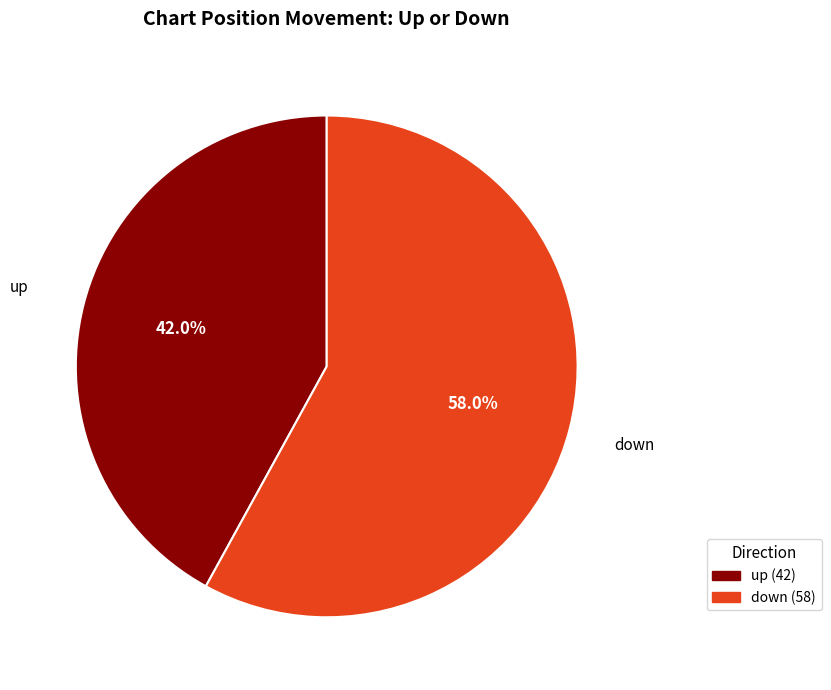

Is there any slice that represents more than half of the pie?

Yes